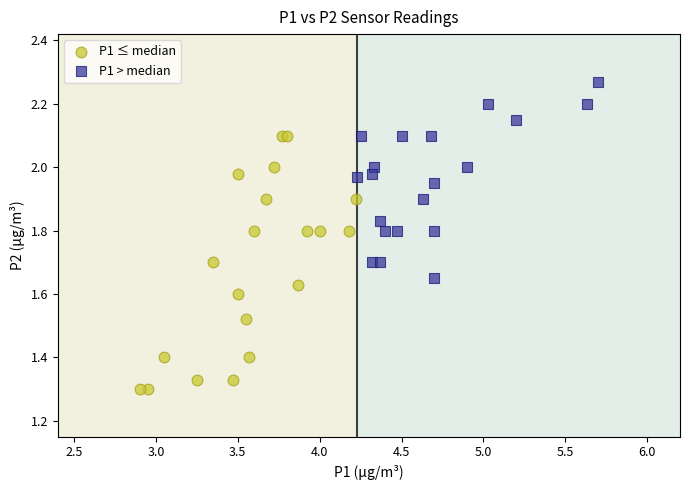

Which series reaches the maximum Y coordinate?

P1 > median